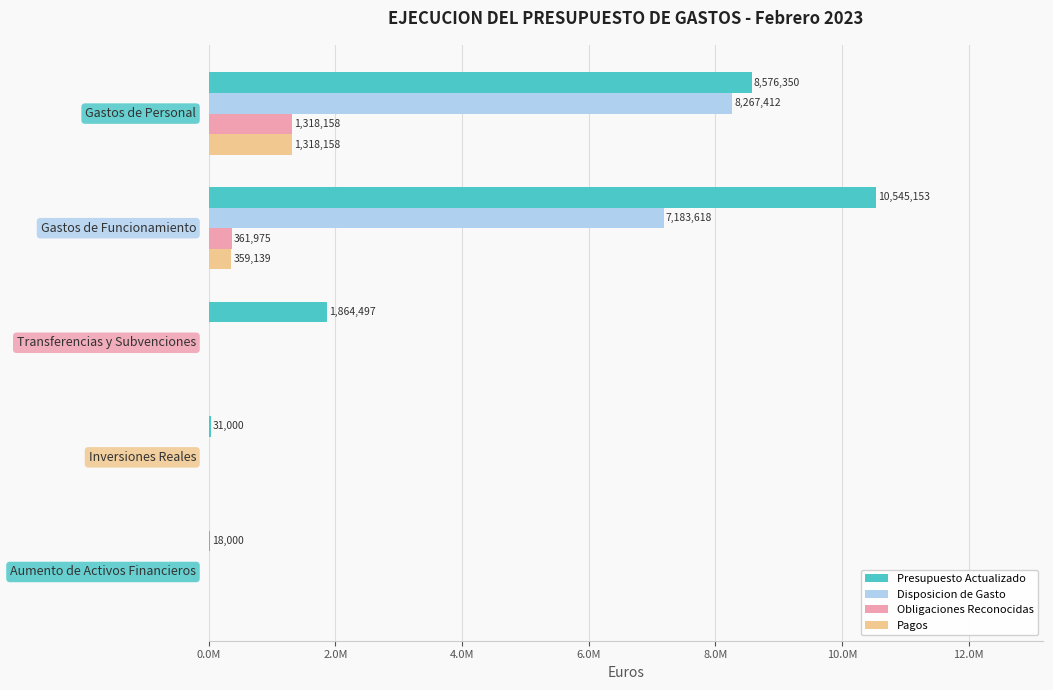

What are all the series names shown in the legend?

Presupuesto Actualizado, Disposicion de Gasto, Obligaciones Reconocidas, Pagos